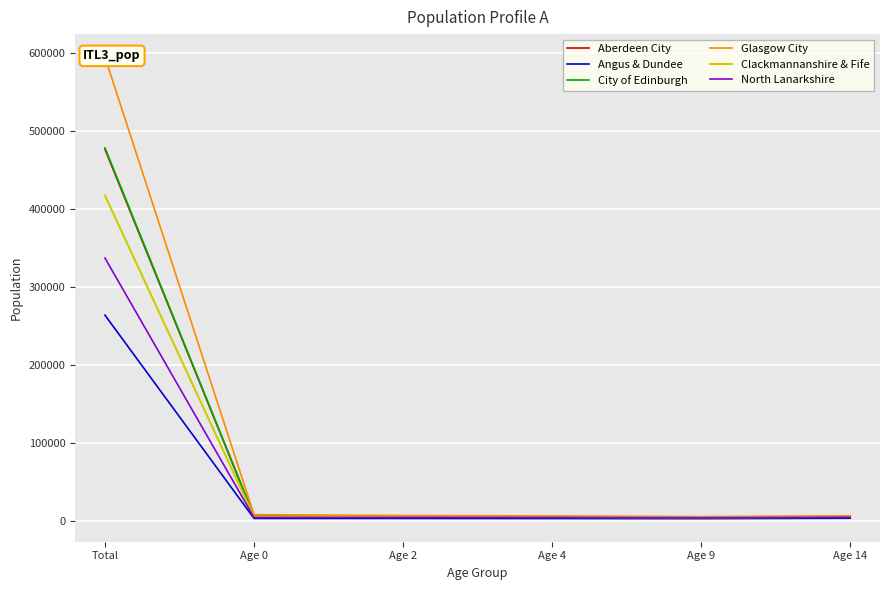

How many lines are shown in the chart?

6